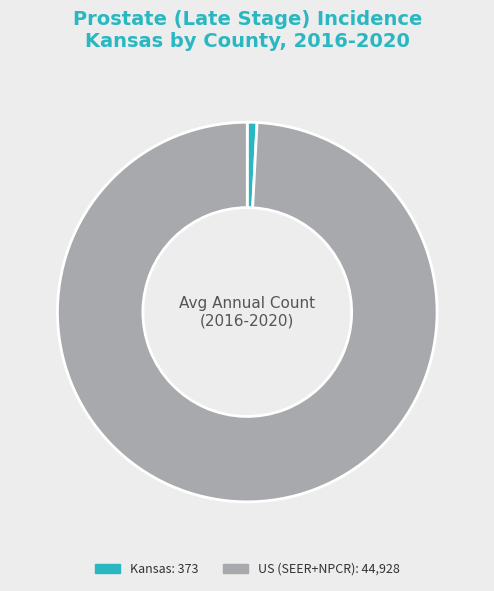

Which slice represents more than half of the pie?

US (SEER+NPCR)